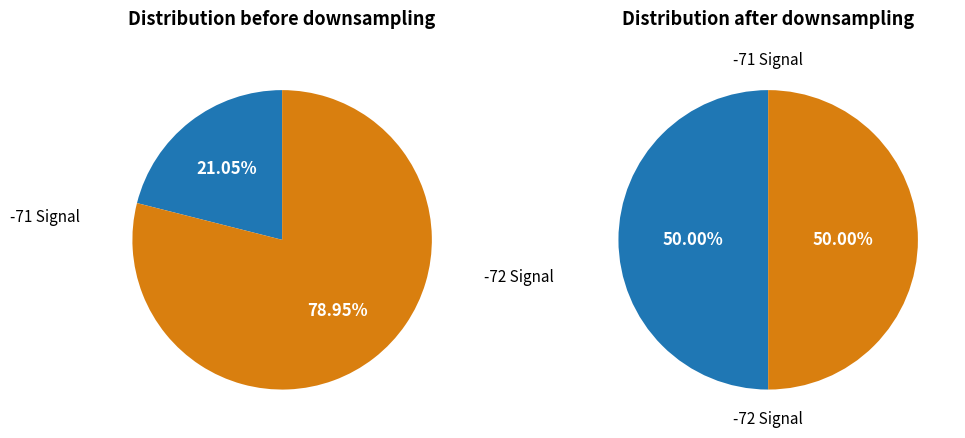

Which series has the largest range (max minus min)?

values_before